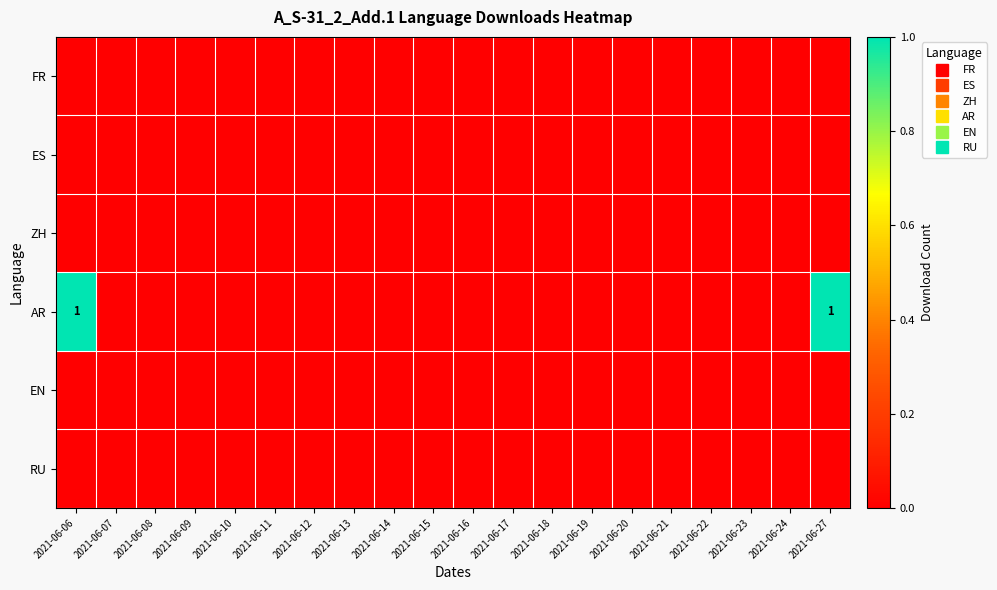

Rank the series by their maximum value, from highest to lowest.

AR, FR, ES, ZH, EN, RU